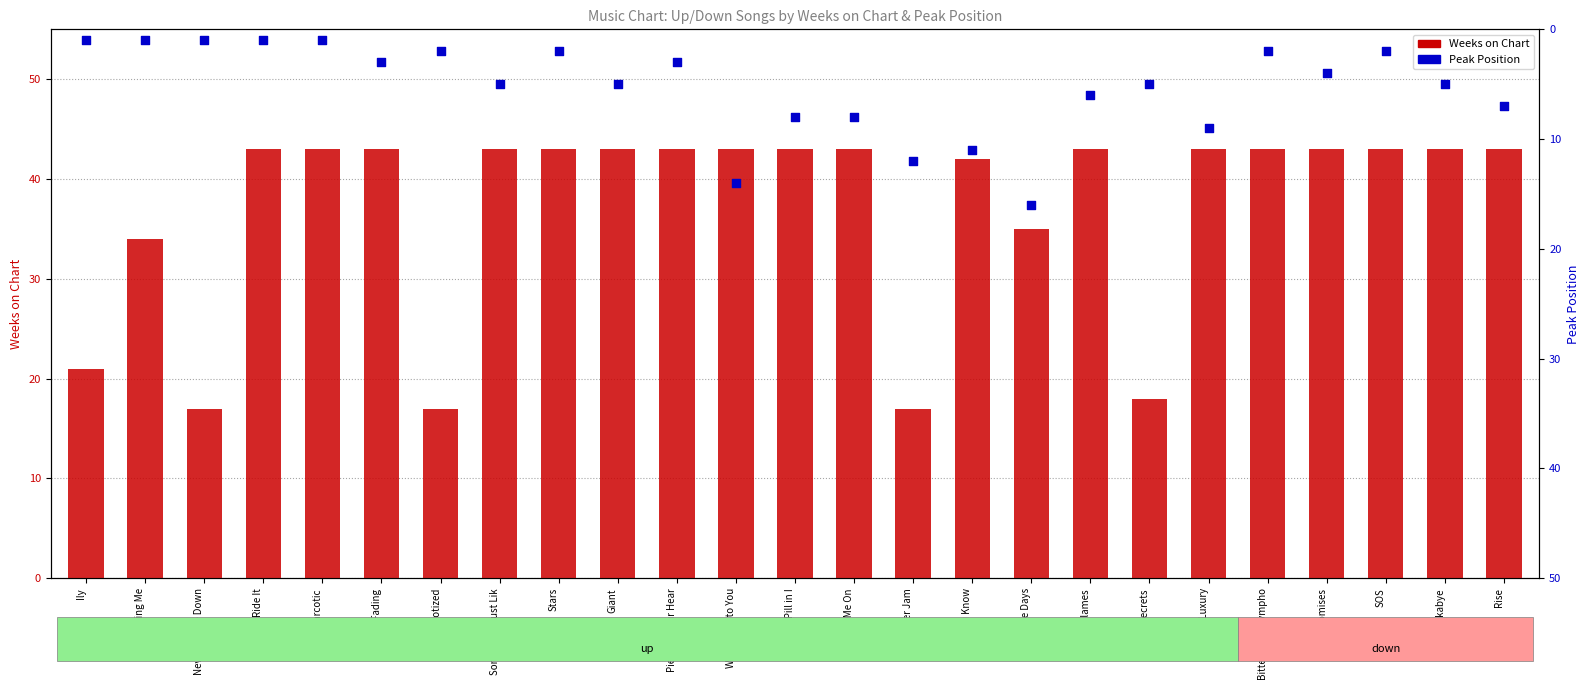

Which series reaches the minimum Y coordinate?

Peak Position